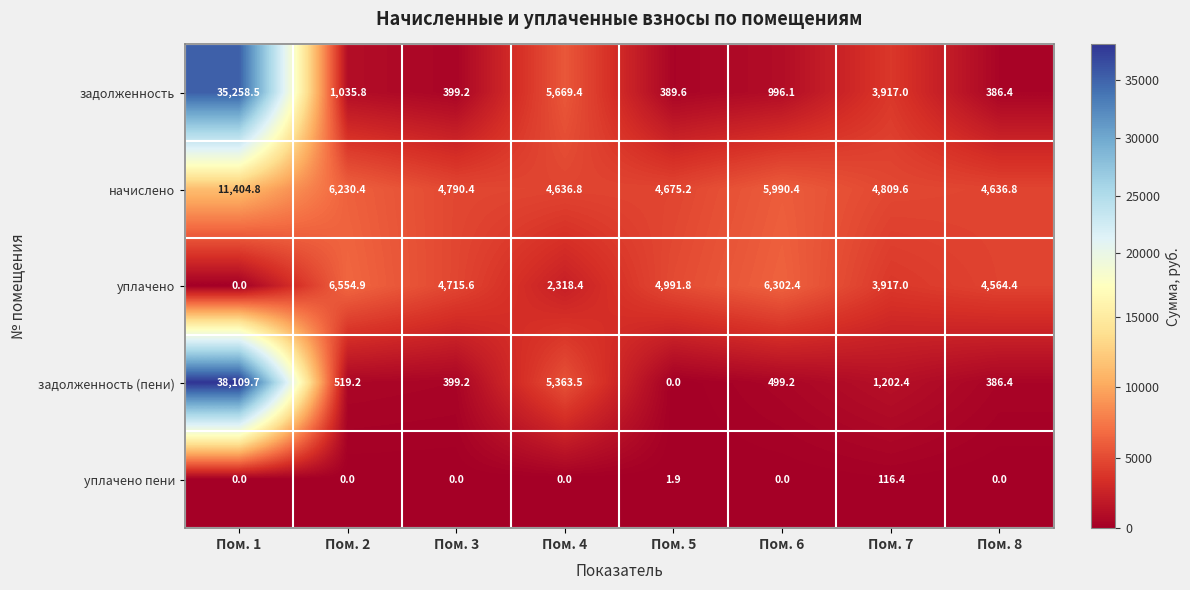

How many values in the задолженность (пени) series are below 519?

4